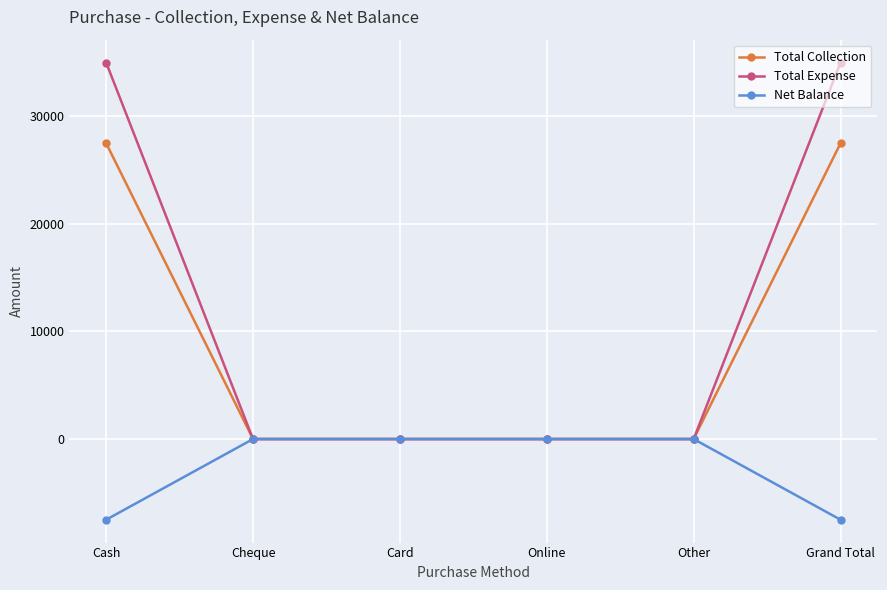

What is the smallest value displayed?

-7500